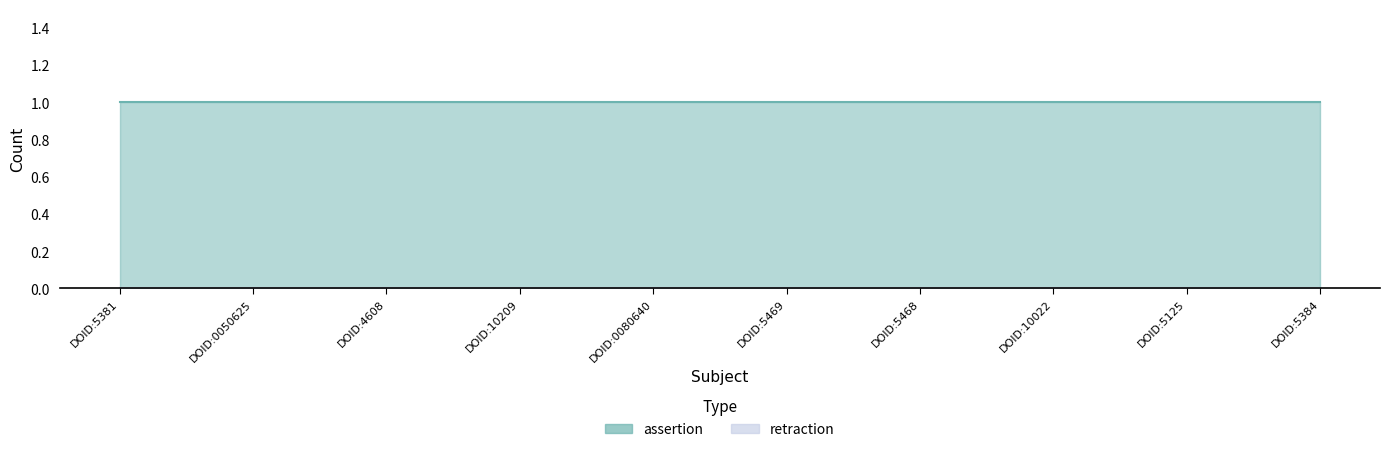

Which series has the largest total across all categories?

assertion